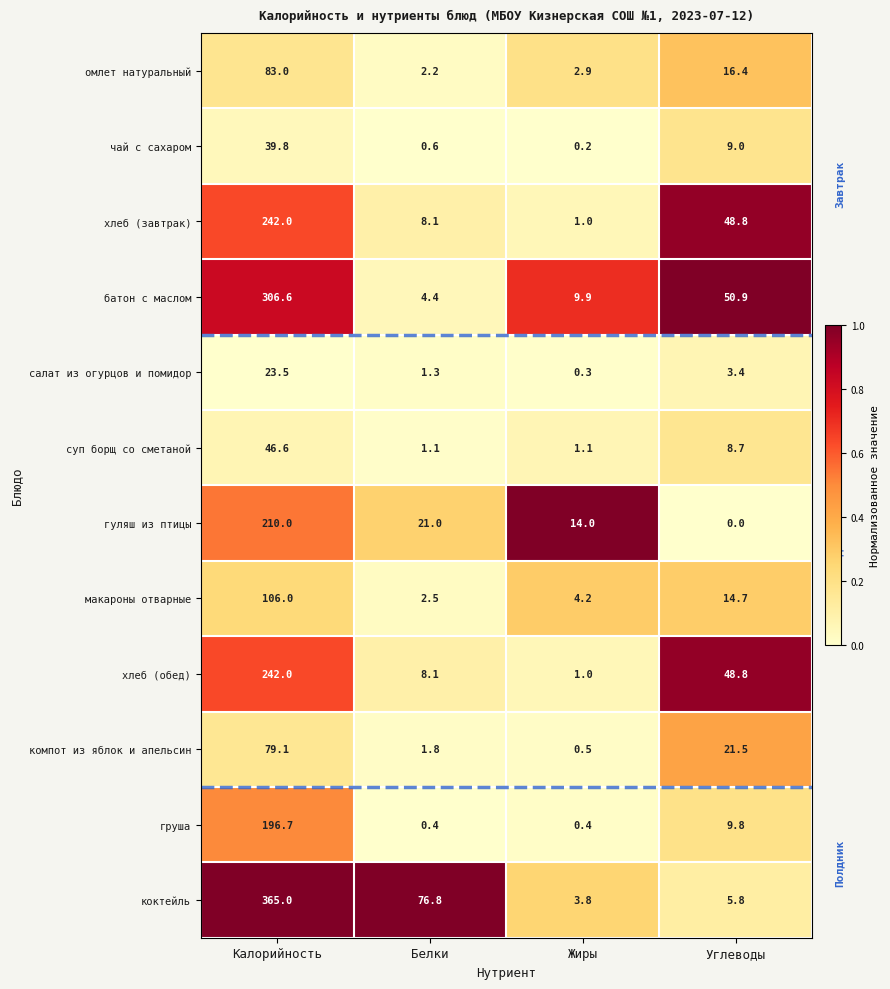

The value of салат из огурцов и помидор at Калорийность is 23.5. True or false?

True